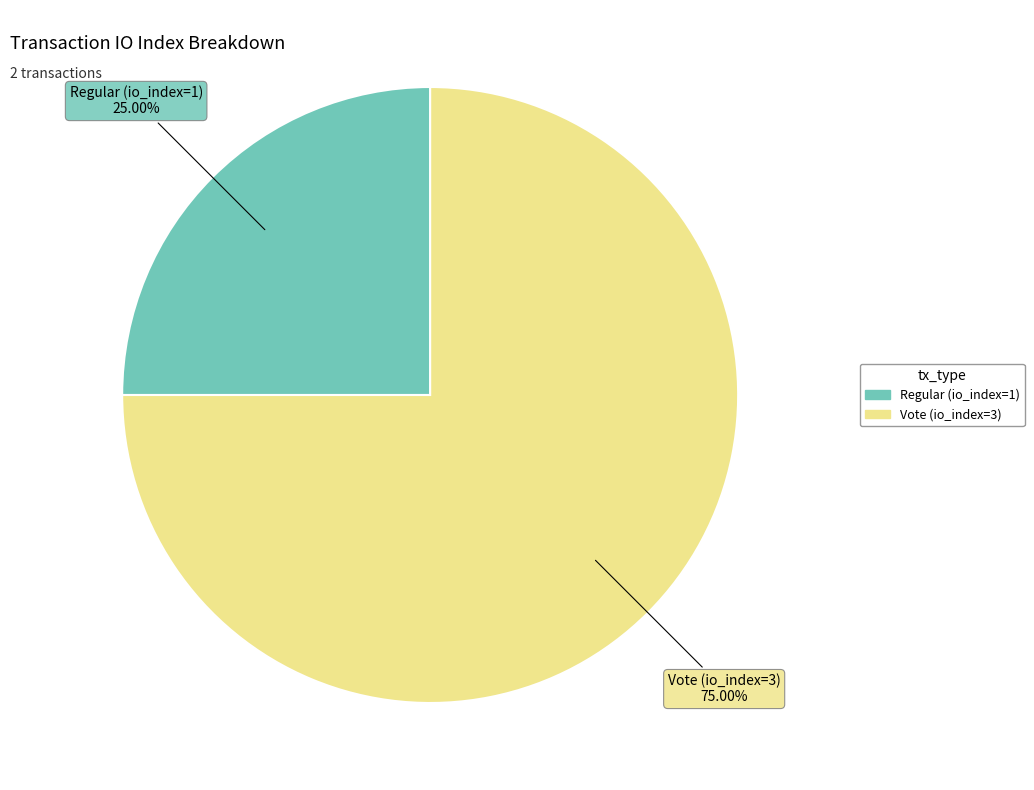

Which category has the smallest portion of the pie?

Regular (io_index=1)